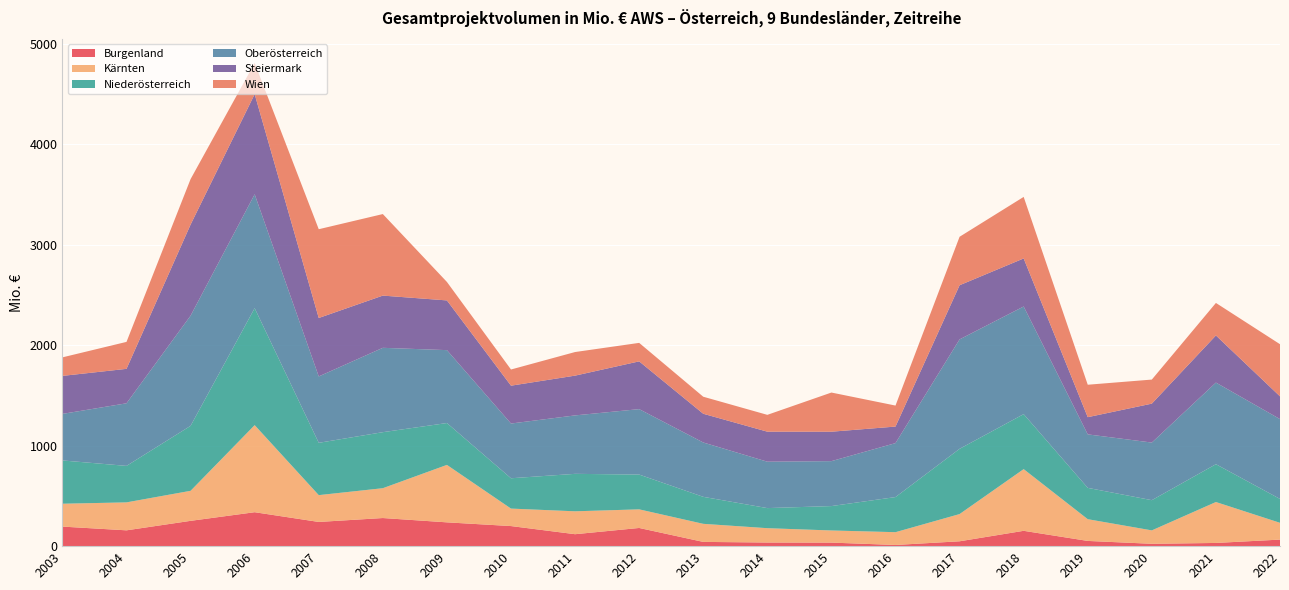

Reading left to right, list all the values displayed in this chart.

Burgenland: 194.7	157.5	252.0	338.0	241.0	280.0	237.0	200.0	119.0	181.1	42.3	36.1	35.3	11.7	48.4	152.7	52.0	23.5	31.9	65.3
Kärnten: 227.7	278.3	299.0	867.0	267.0	297.0	572.0	174.0	228.0	185.3	179.9	142.8	120.8	127.3	271.0	614.3	216.5	133.4	407.5	167.0
Niederösterreich: 431.1	363.4	647.0	1165.0	521.0	558.0	417.0	302.0	373.0	346.4	268.9	200.0	243.0	349.6	649.8	547.6	311.9	300.9	376.7	237.8
Oberösterreich: 463.5	623.3	1097.0	1134.0	661.0	840.0	726.0	545.0	582.0	651.7	541.1	462.1	447.5	537.4	1089.7	1072.0	532.6	573.7	812.8	795.0
Steiermark: 378.4	343.0	907.0	997.0	582.0	520.0	495.0	377.0	396.0	475.6	286.1	299.0	293.0	164.7	539.3	478.4	171.3	387.7	469.2	226.4
Wien: 184.5	268.5	453.0	311.0	884.0	812.0	184.0	161.0	235.0	184.1	169.6	167.5	390.0	209.1	482.6	612.8	323.0	239.5	323.8	519.4